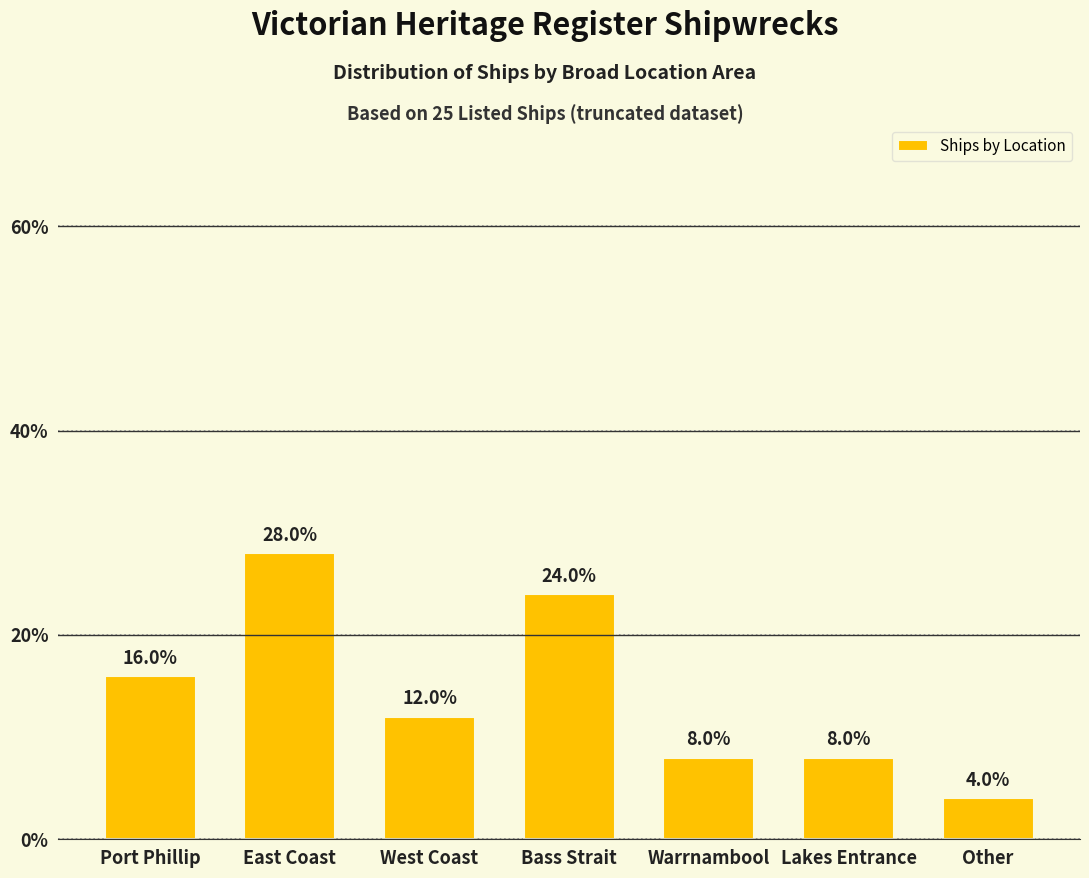

What is the value of the 5th bar from the left?

8.0